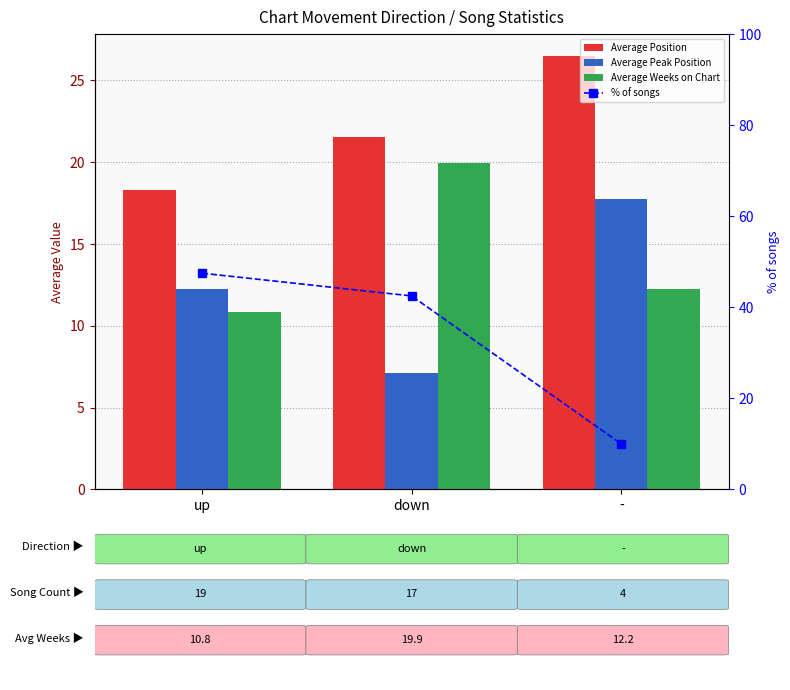

At which label is % of songs closest to 28?

down